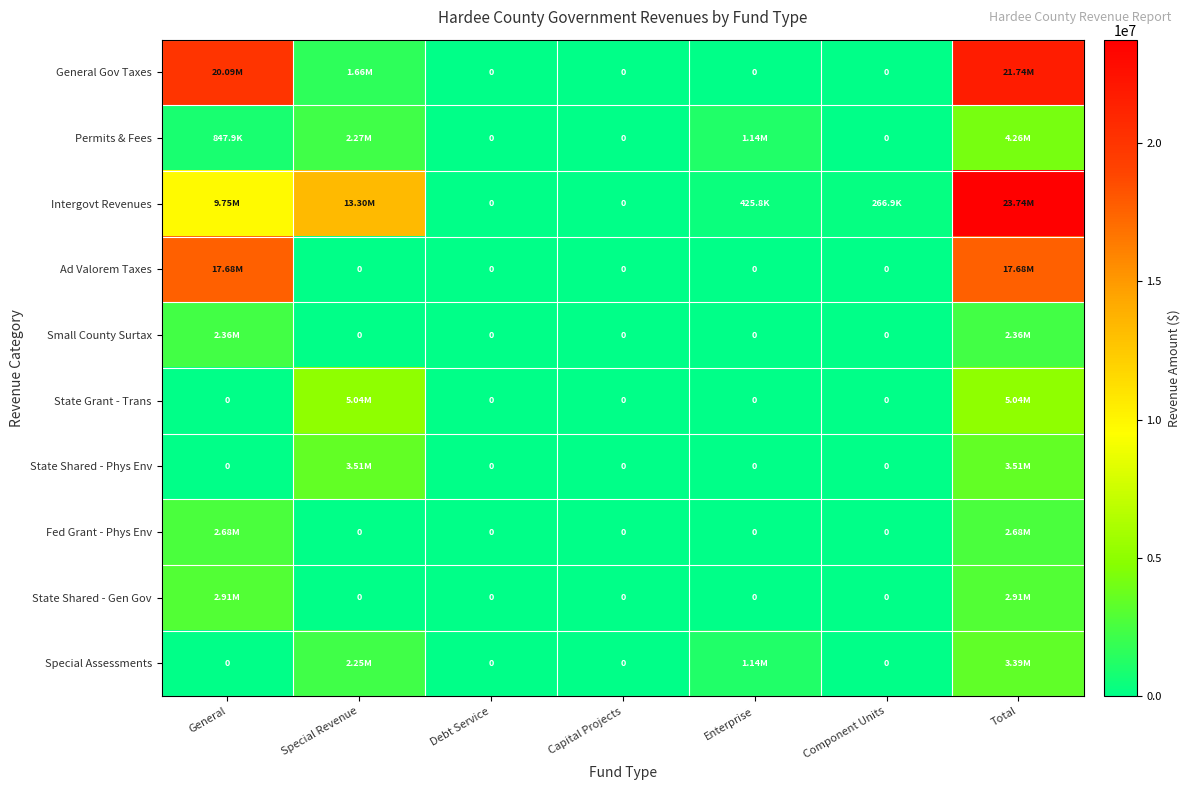

True or false: Fed Grant - Phys Env has a value of 1545099 at Special Revenue.

False